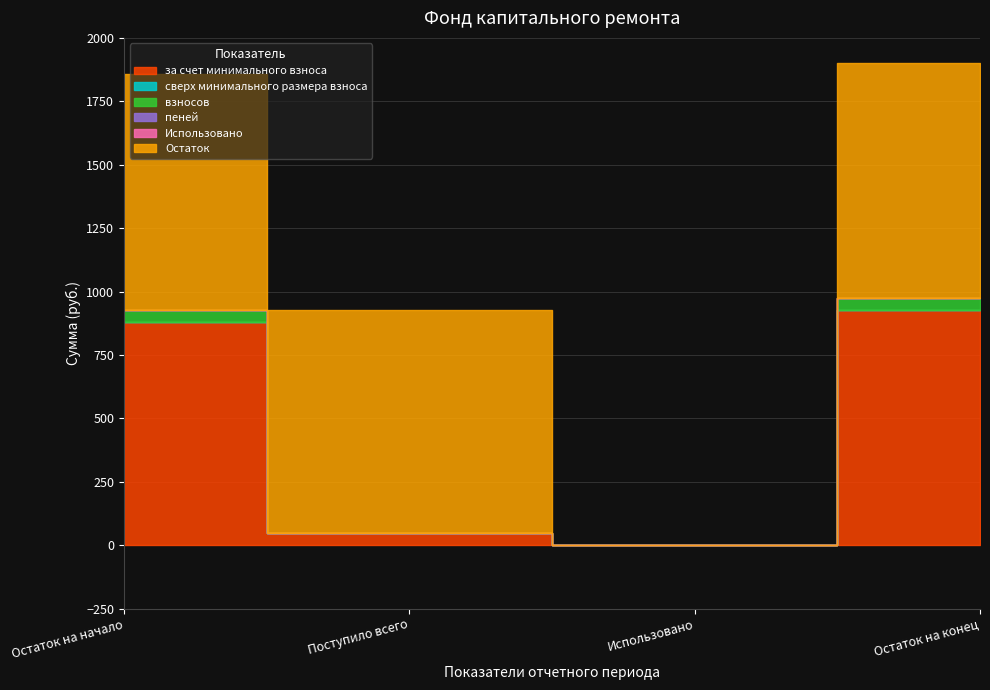

Reading right to left, extract all data points from this chart.

за счет минимального взноса: 928.1	0.0	46.3	881.7
сверх минимального размера взноса: 0.0	0.0	0.0	0.0
взносов: 46.3	0.0	0.0	46.3
пеней: 0.0	0.0	0.0	0.0
Использовано: 0.0	0.0	0.0	0.0
Остаток: 928.1	0.0	881.7	928.1